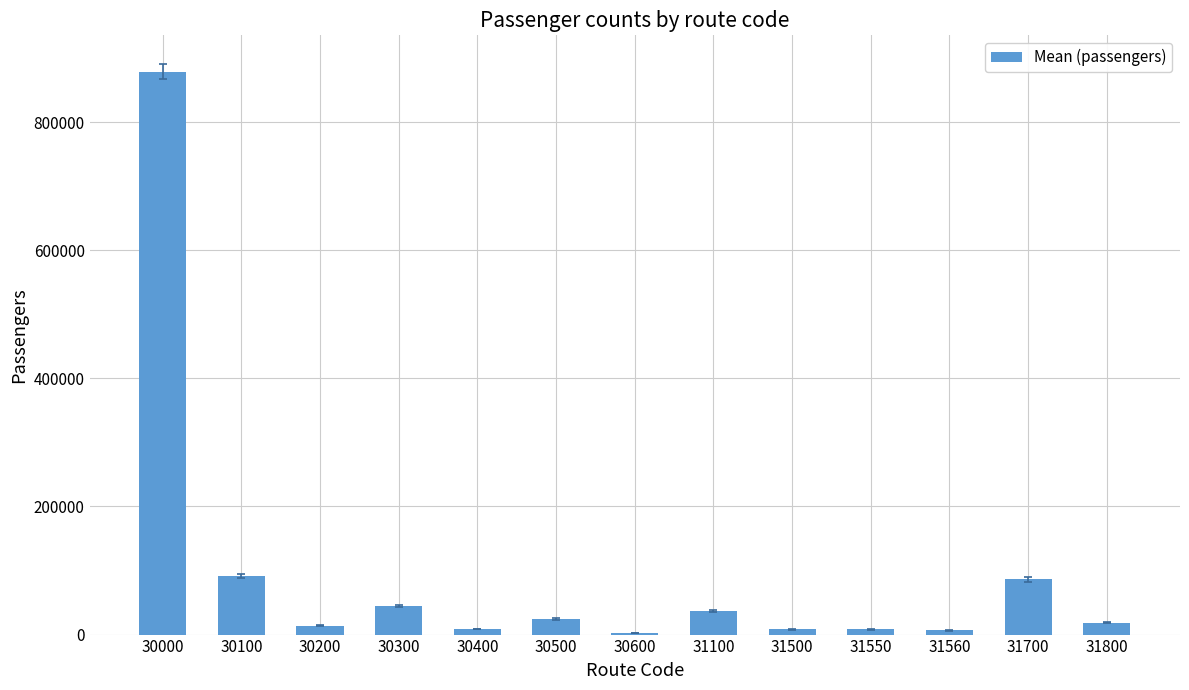

What is the average value?

94482